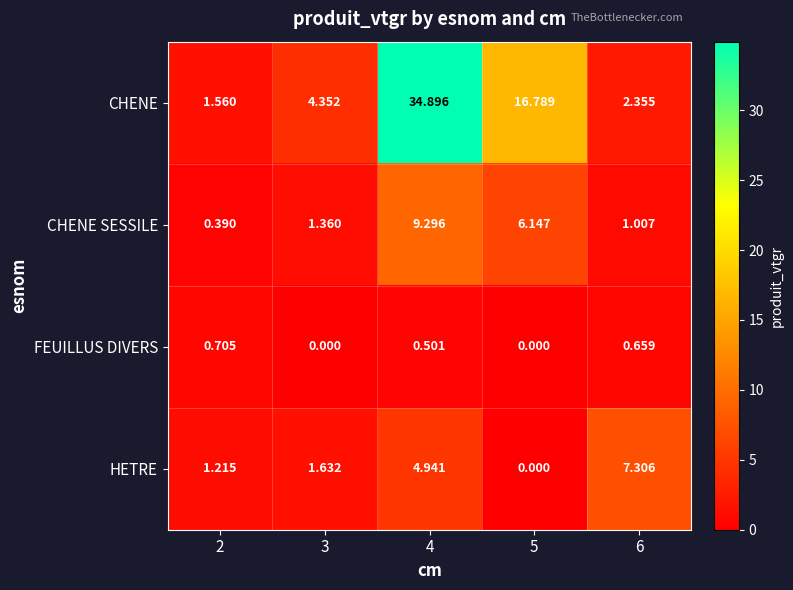

Which series has the largest range (max minus min)?

CHENE